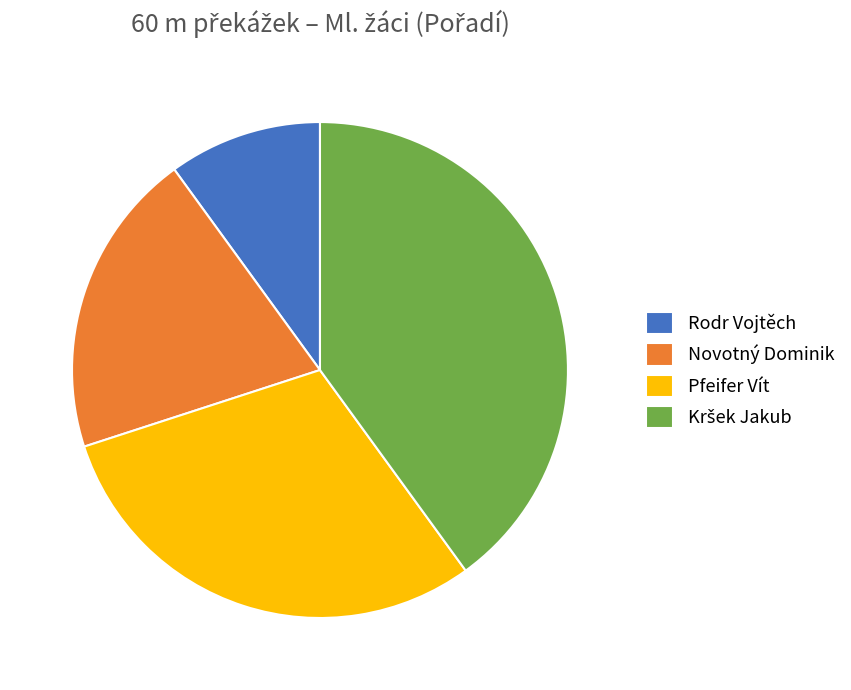

Is there a majority slice in this chart?

No